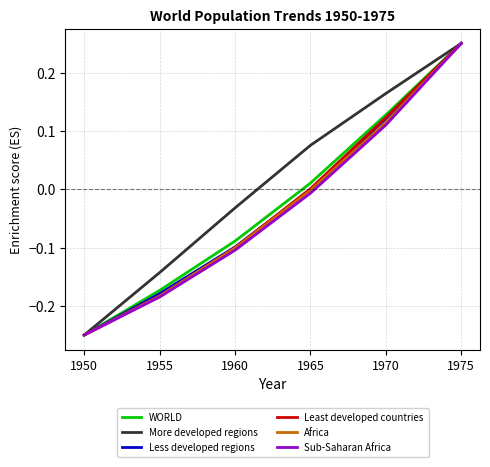

At which category does the chart reach its minimum across all series?

1950